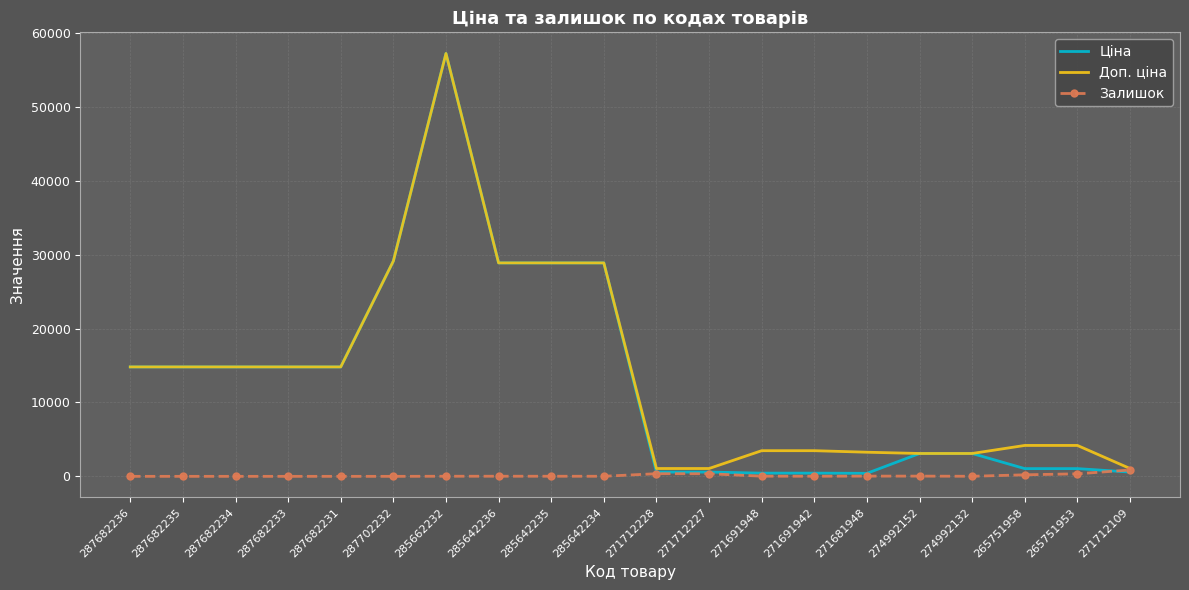

Which series changed the most between 287682234 and 271712109?

Ціна